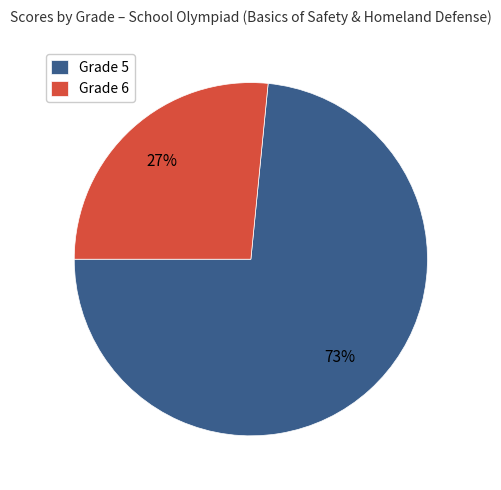

To the nearest percent, what percentage of the pie is Grade 5?

73%